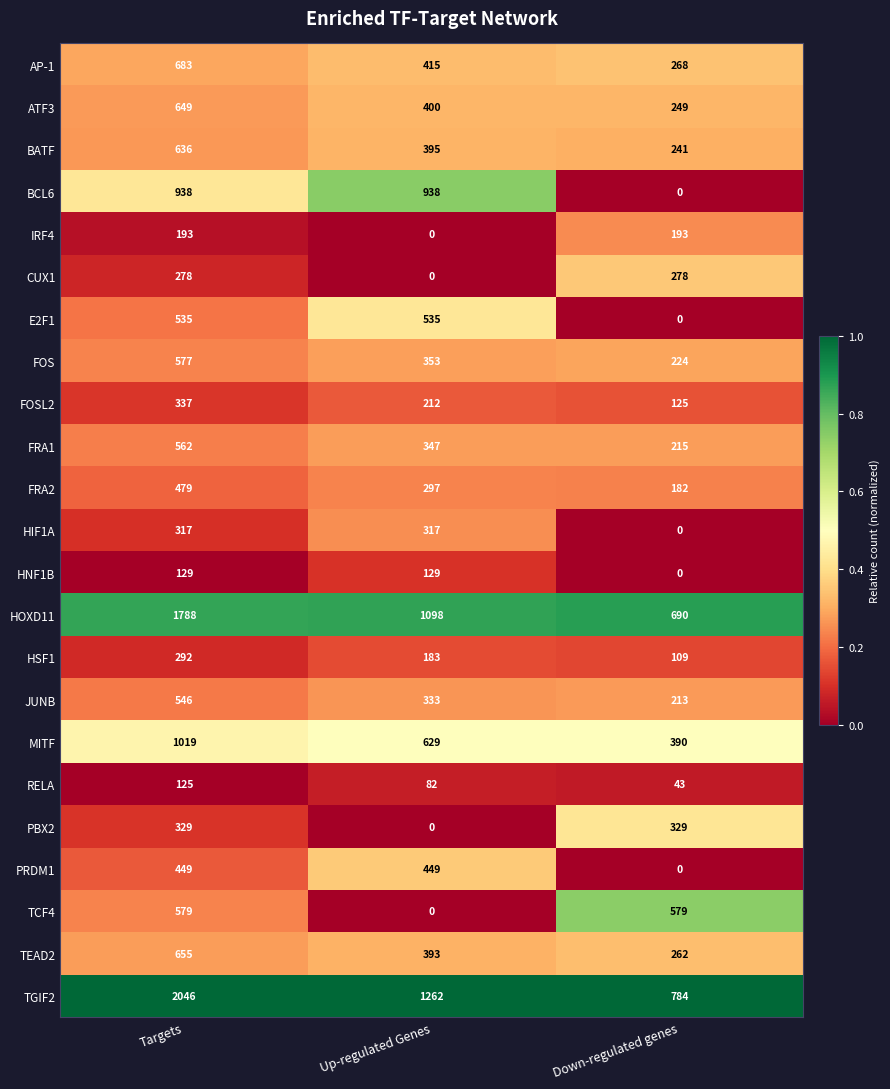

The PRDM1 series shows 771 at Targets. True or false?

False